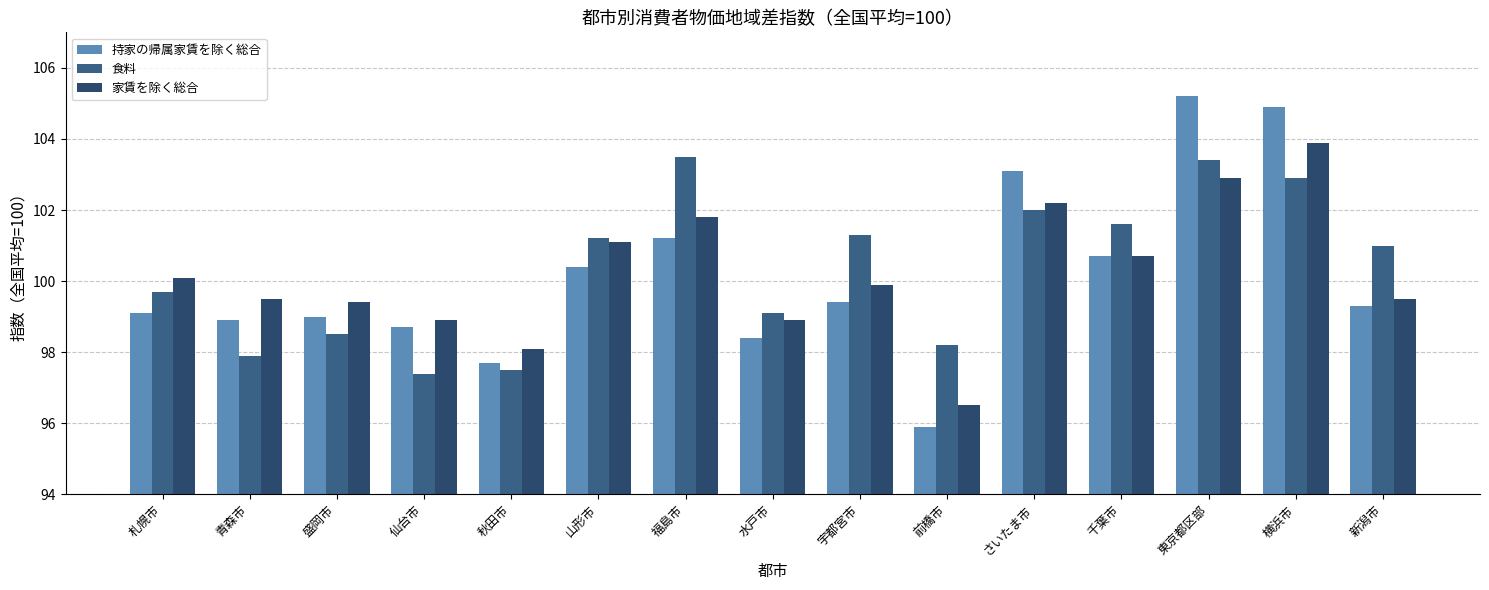

How many data points does each series have?

15